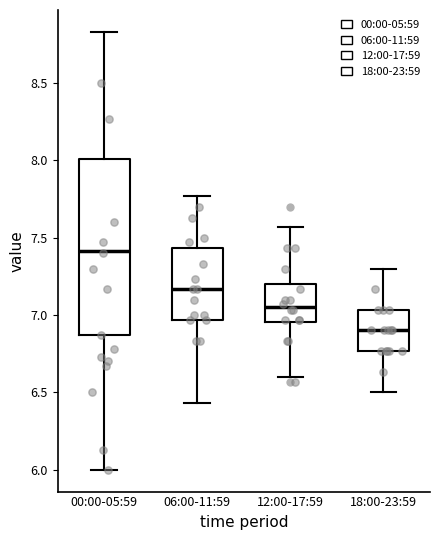

Which box's median line is the highest?

00:00-05:59